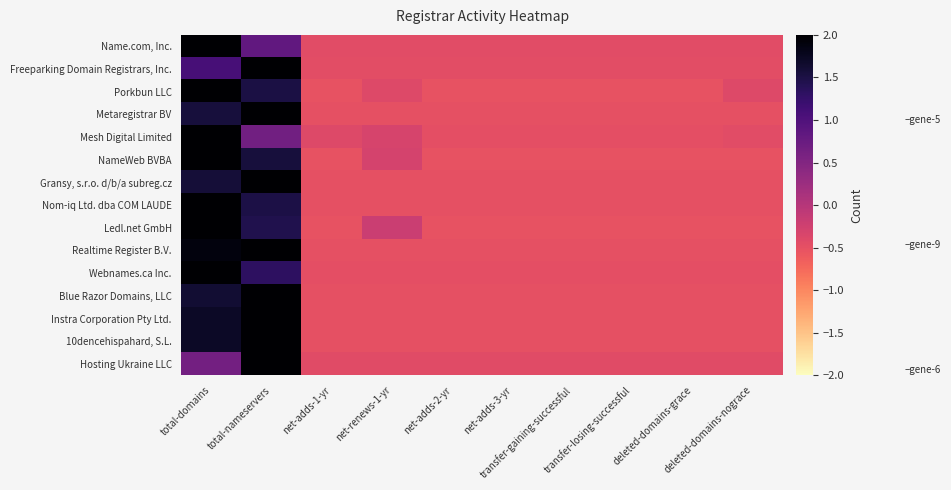

How many categories are shown in the chart?

10